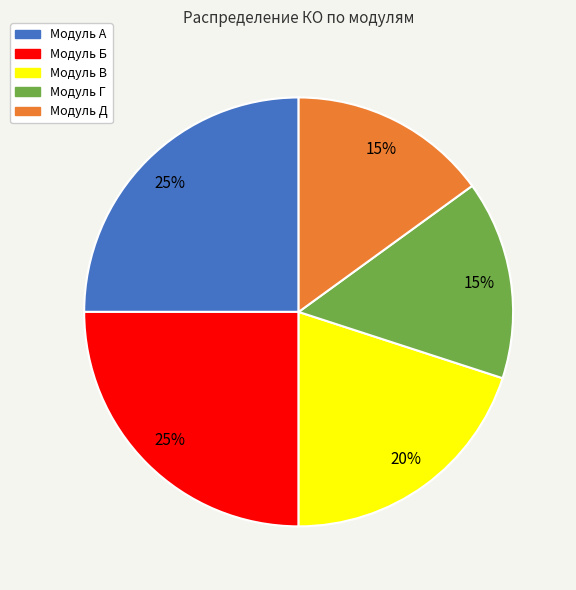

Is Модуль А the majority of the pie?

No